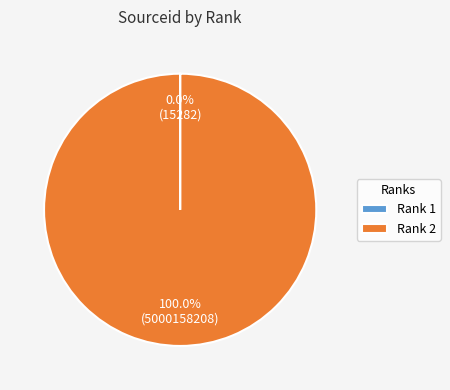

Which category accounts for the majority?

Rank 2